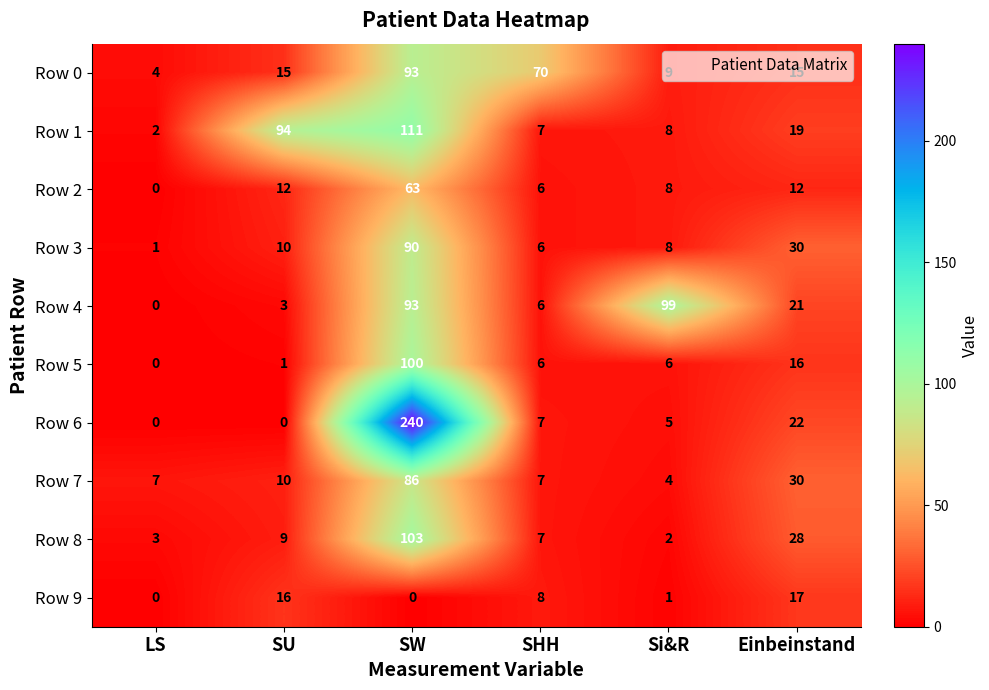

How many data points in Row 5 are less than 6?

2